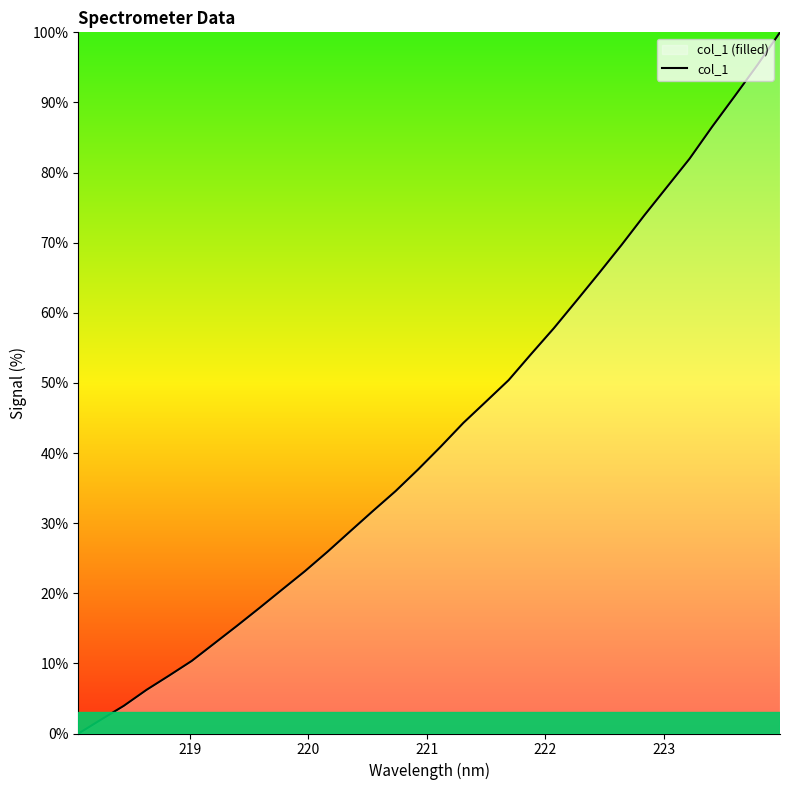

What is the sum of all values?

1378.0